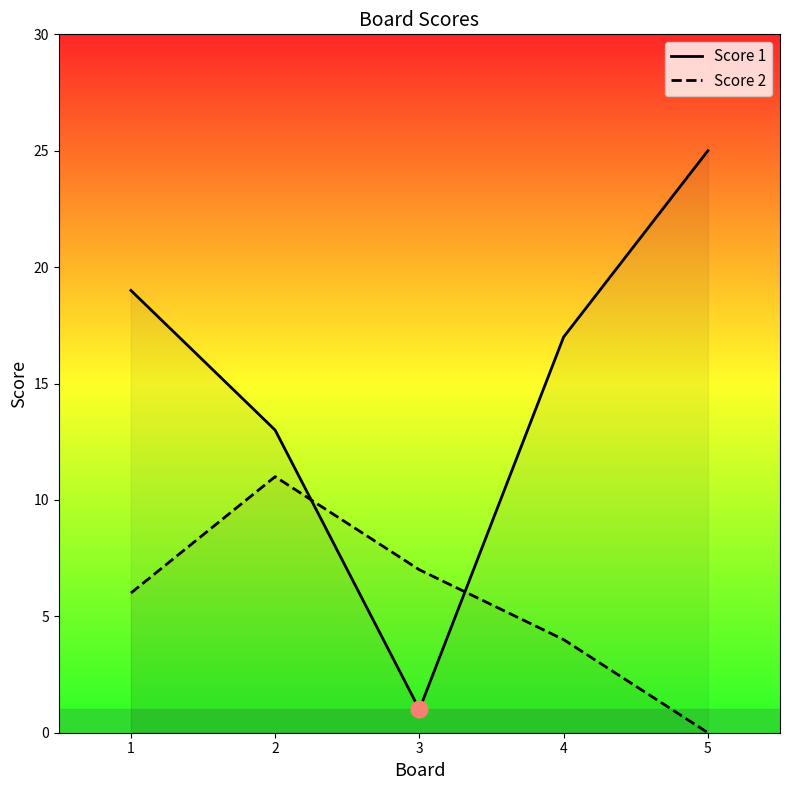

In Score 2, how many points are higher than both neighbors (excluding endpoints)?

1